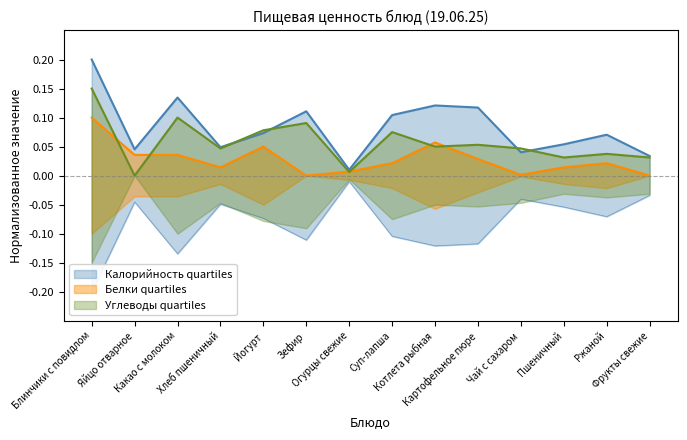

How many lines are shown in the chart?

3